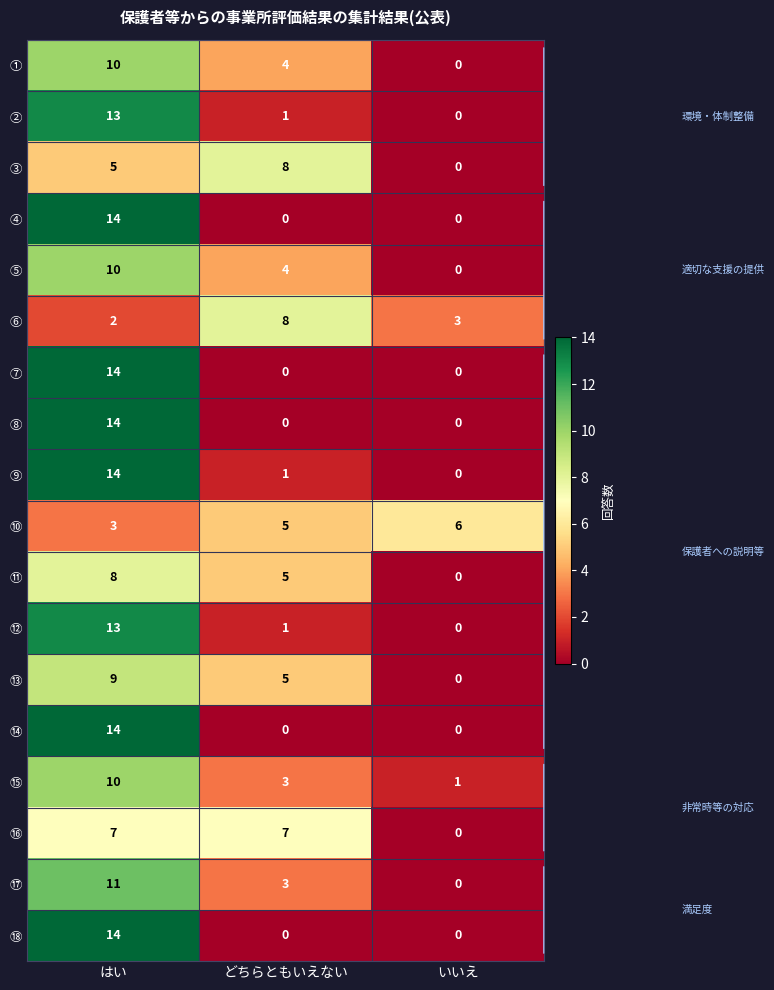

Rank the categories by ⑥ value from lowest to highest.

はい, いいえ, どちらともいえない